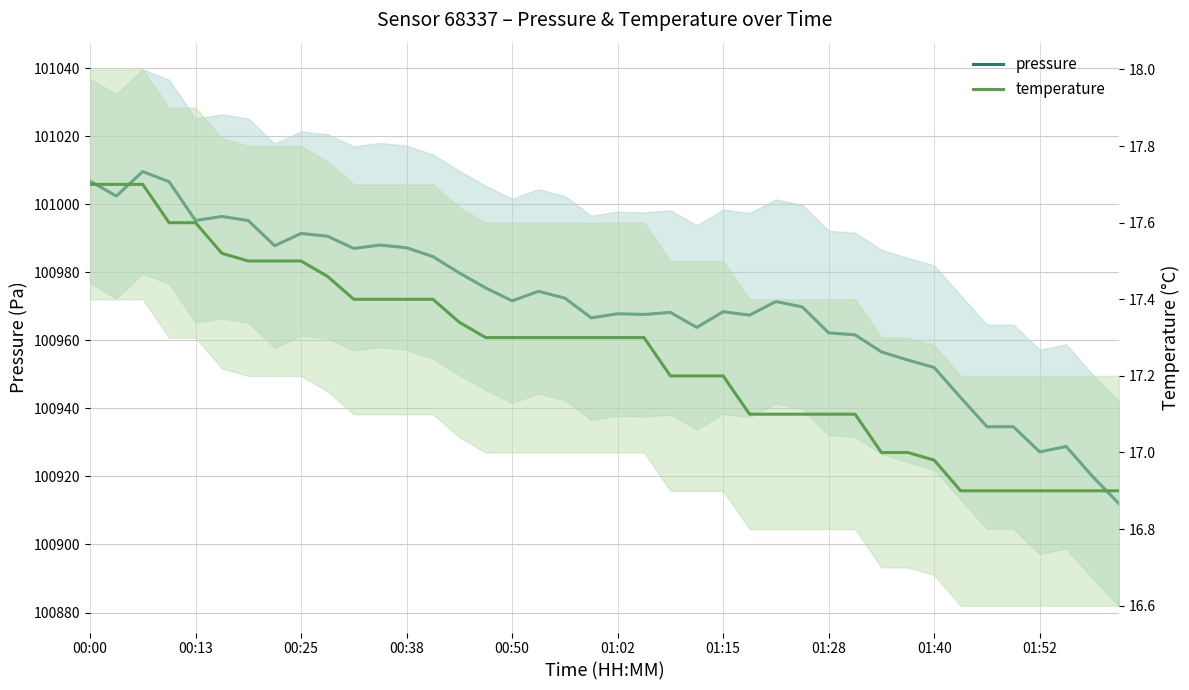

Does the chart have visible grid lines?

Yes